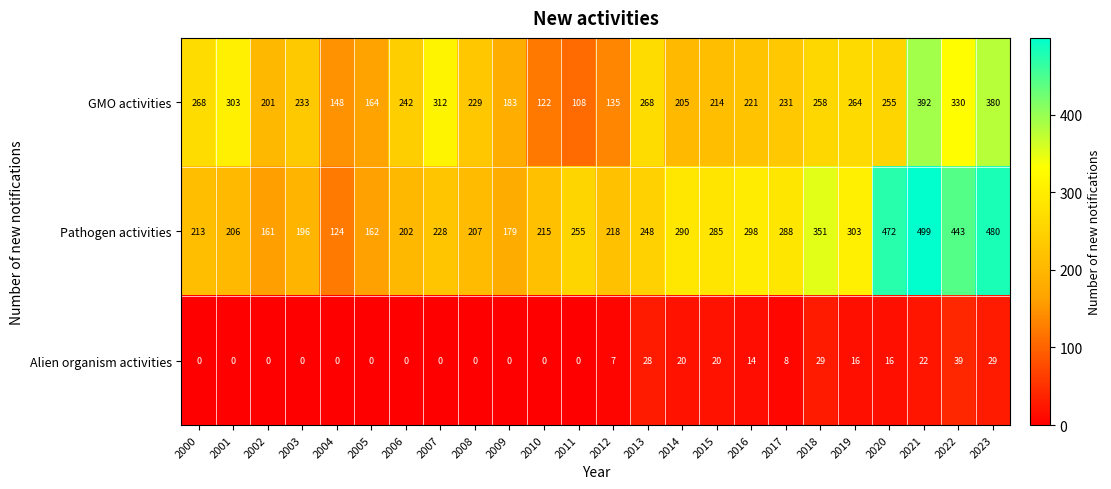

True or false: GMO activities has a value of 135 at 2012.

True